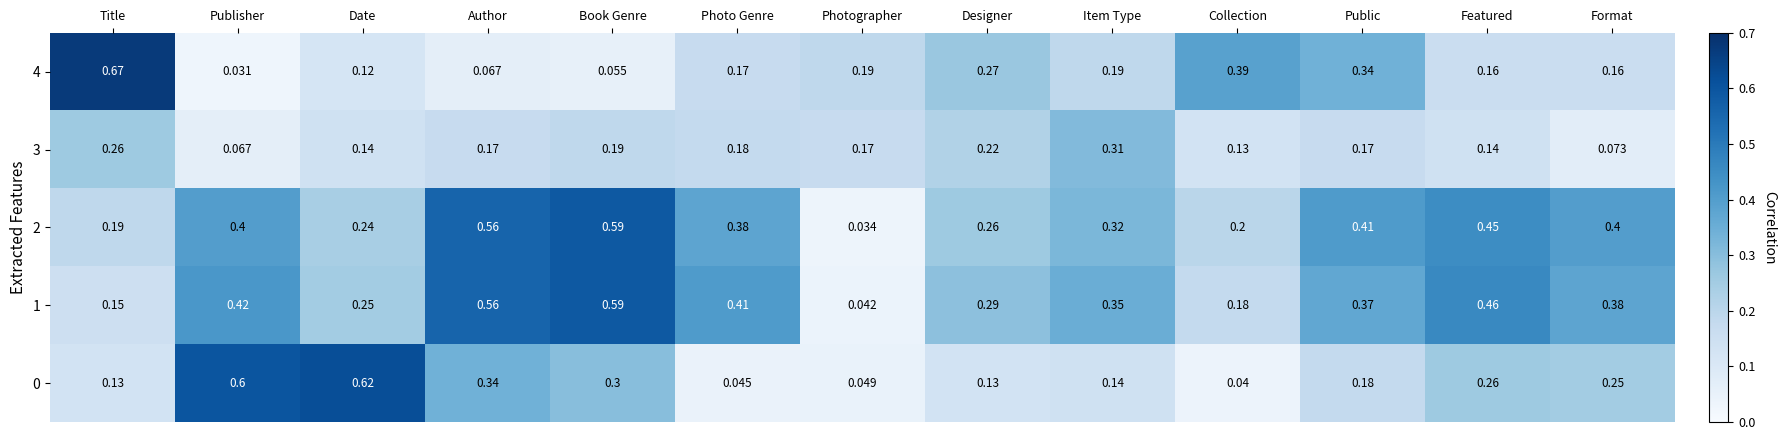

At which label does 4 reach its minimum?

Publisher